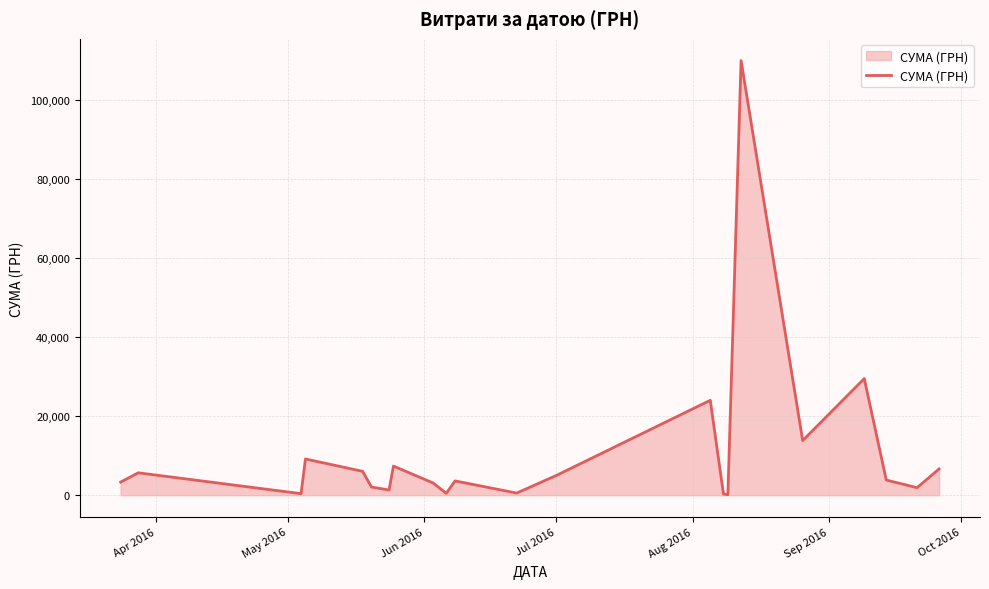

How many lines are shown in the chart?

1